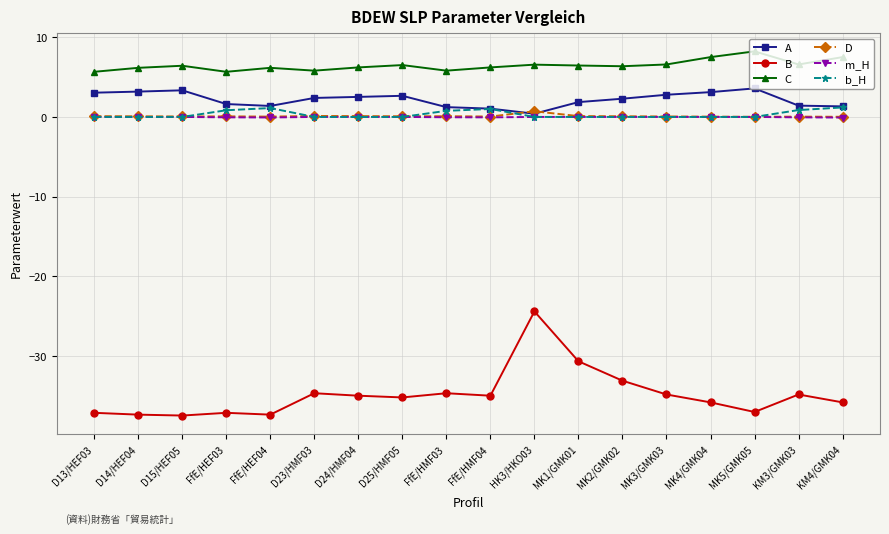

How many lines are shown in the chart?

6